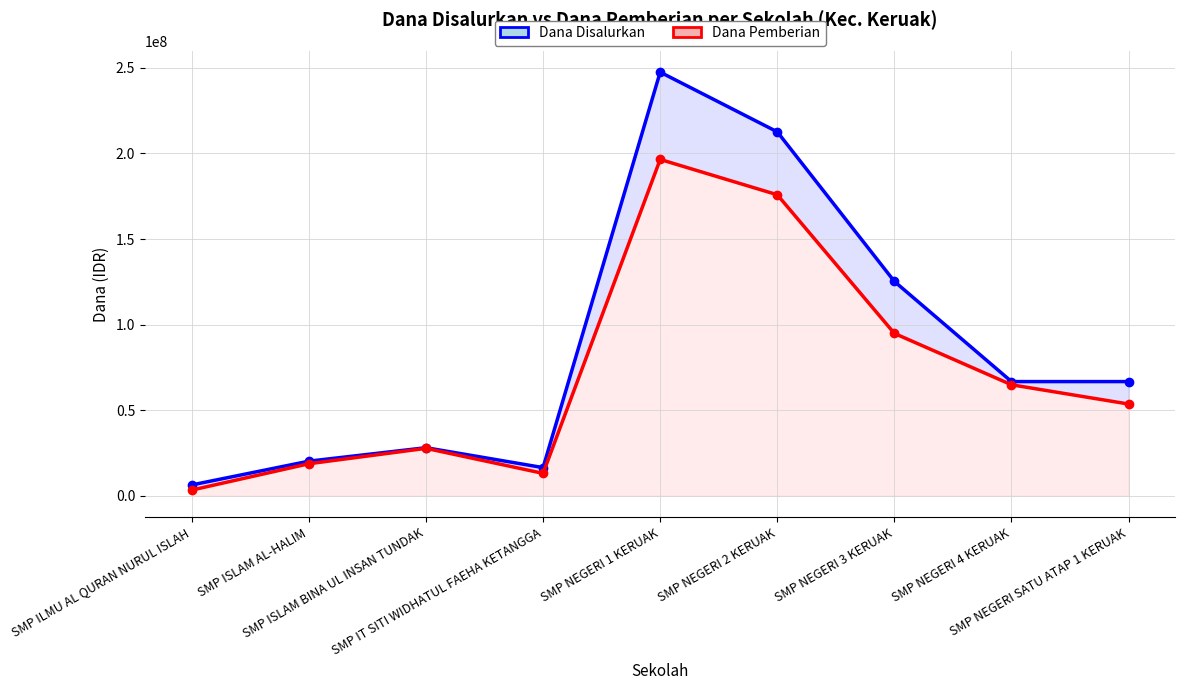

Does the chart display data point markers on the line(s)?

Yes